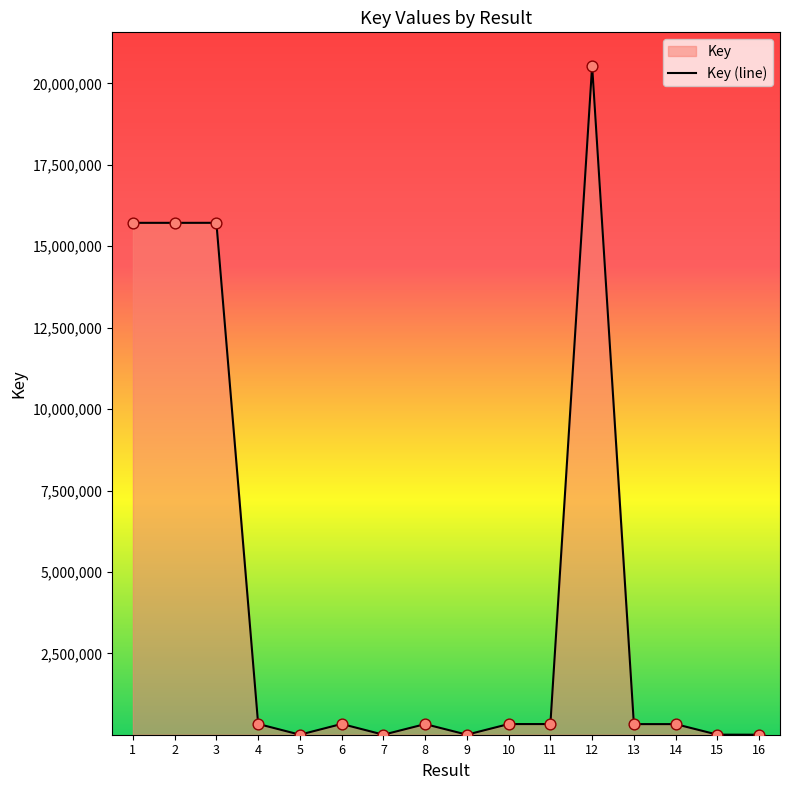

What is the change in value from 3 to 4?

-15382907